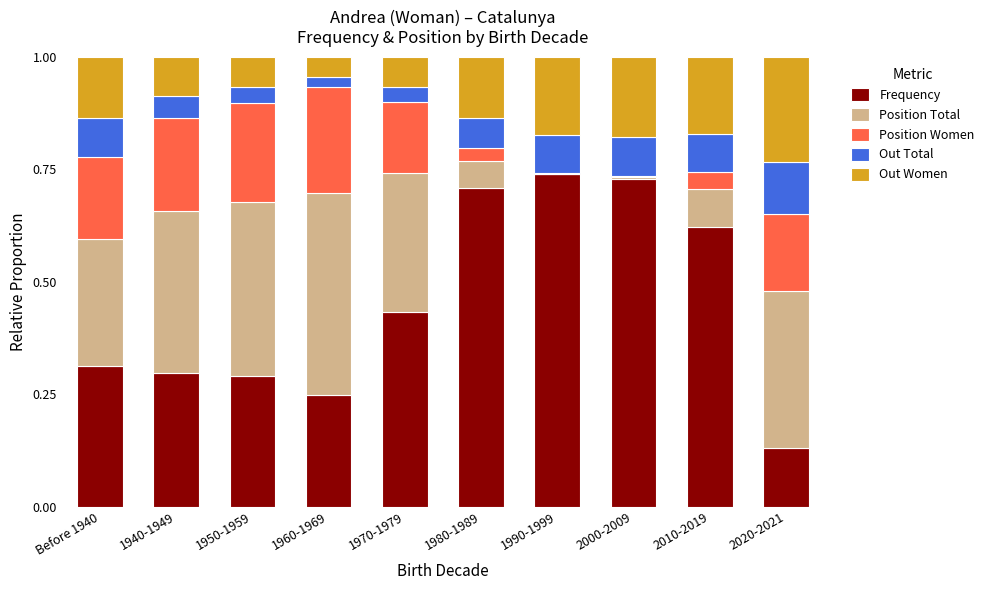

What is the sum of the Frequency values at 2010-2019 and 1970-1979?

1.1